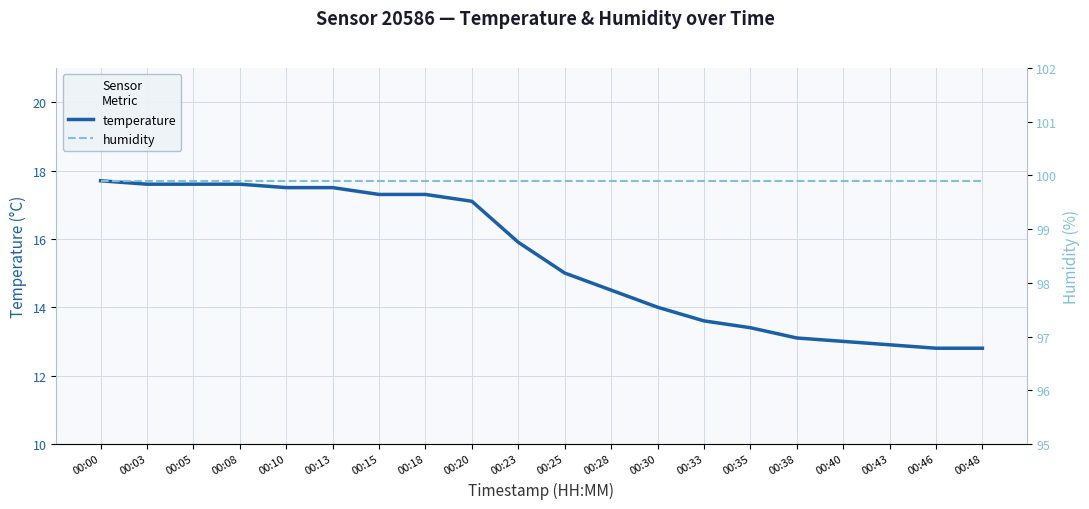

True or false: temperature and humidity cross at least once.

False